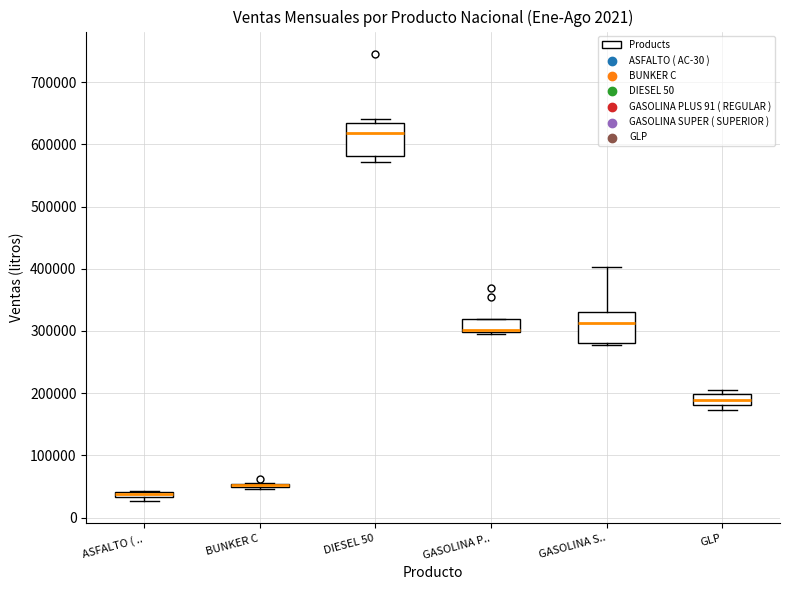

Where is the upper edge of the box for ASFALTO ( .. on the y-axis? The values are not printed on the chart, so give them approximately, as read against the axis.

40000